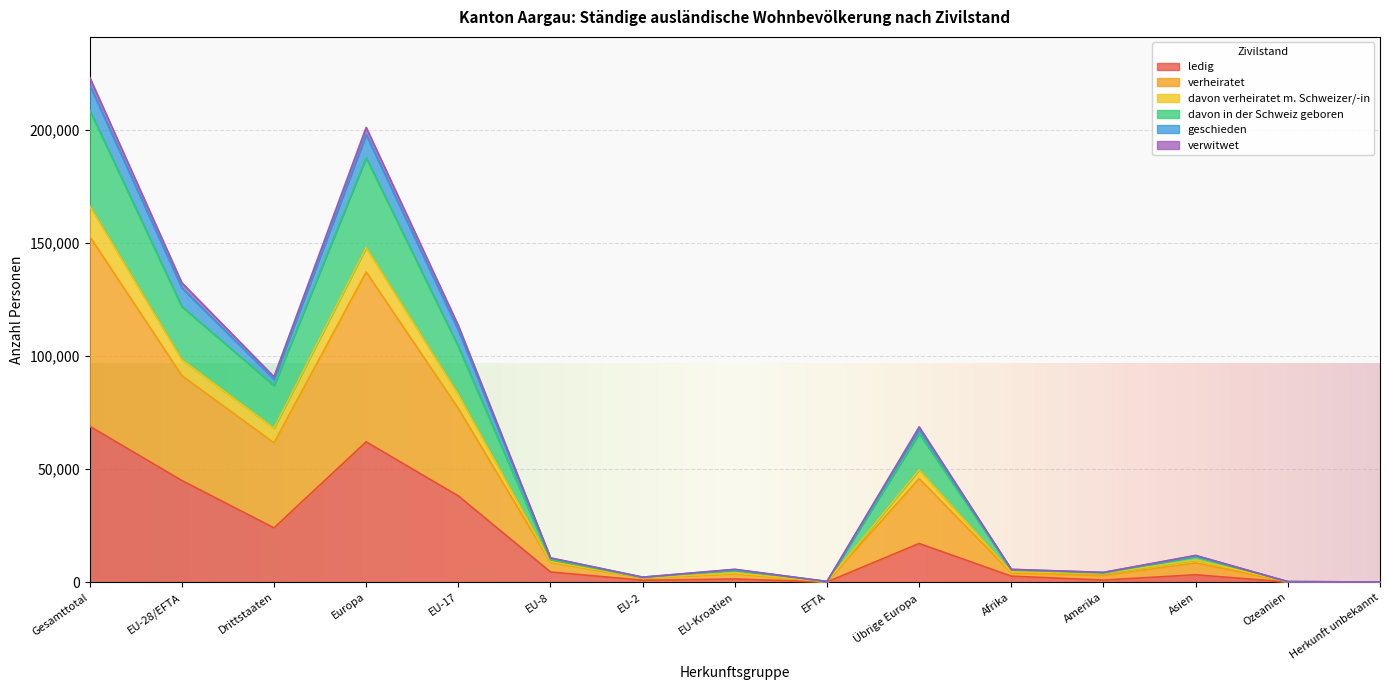

List the labels in order of verwitwet value, largest first.

Gesamttotal, Europa, EU-28/EFTA, EU-17, Drittstaaten, Übrige Europa, EU-8, Asien, Afrika, EU-Kroatien, Amerika, EU-2, EFTA, Ozeanien, Herkunft unbekannt